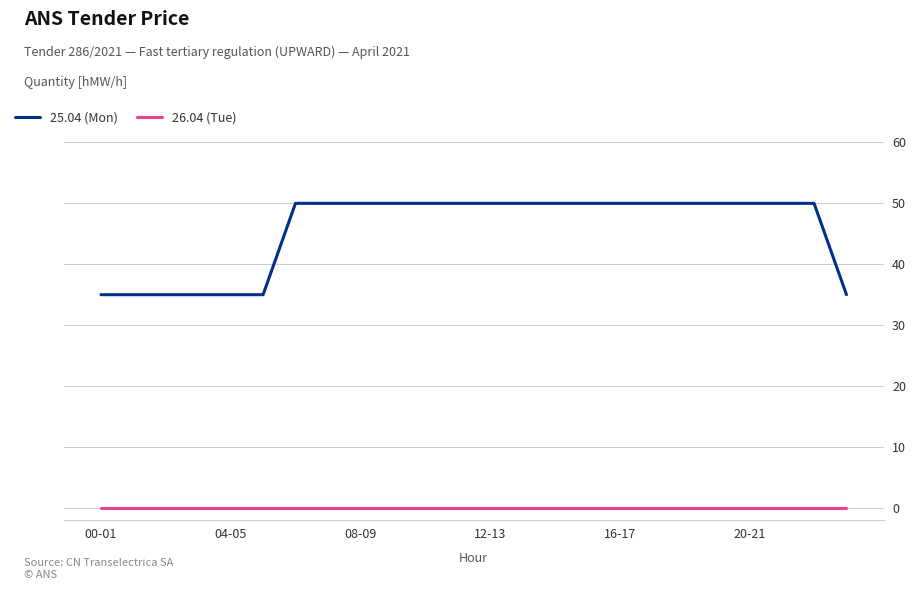

What is the difference between the maximum and minimum values in the 25.04 (Mon) series?

15